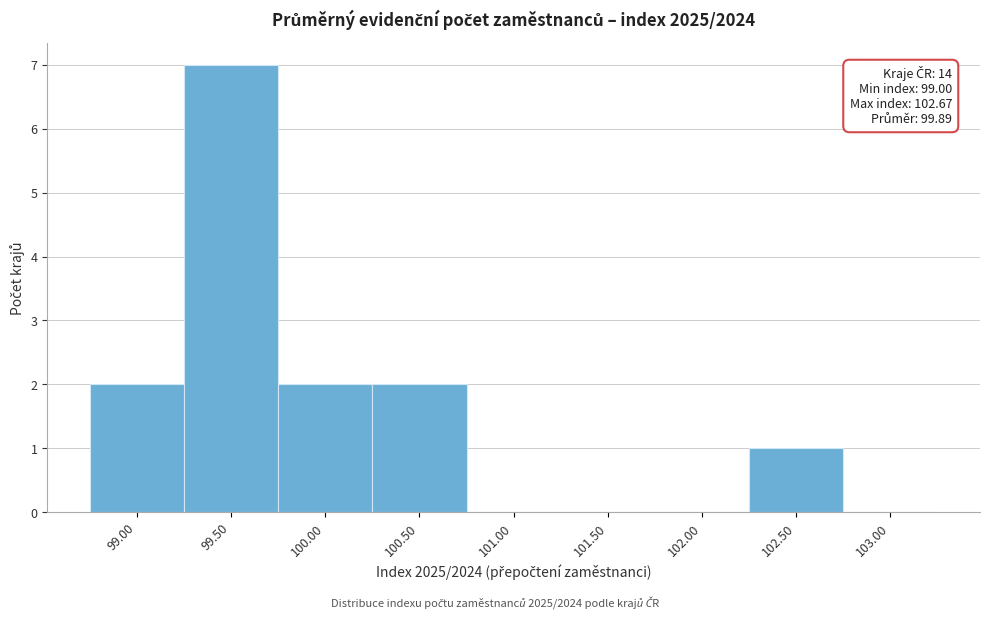

Which range on the x-axis has the tallest bar?

99.25 to 99.75